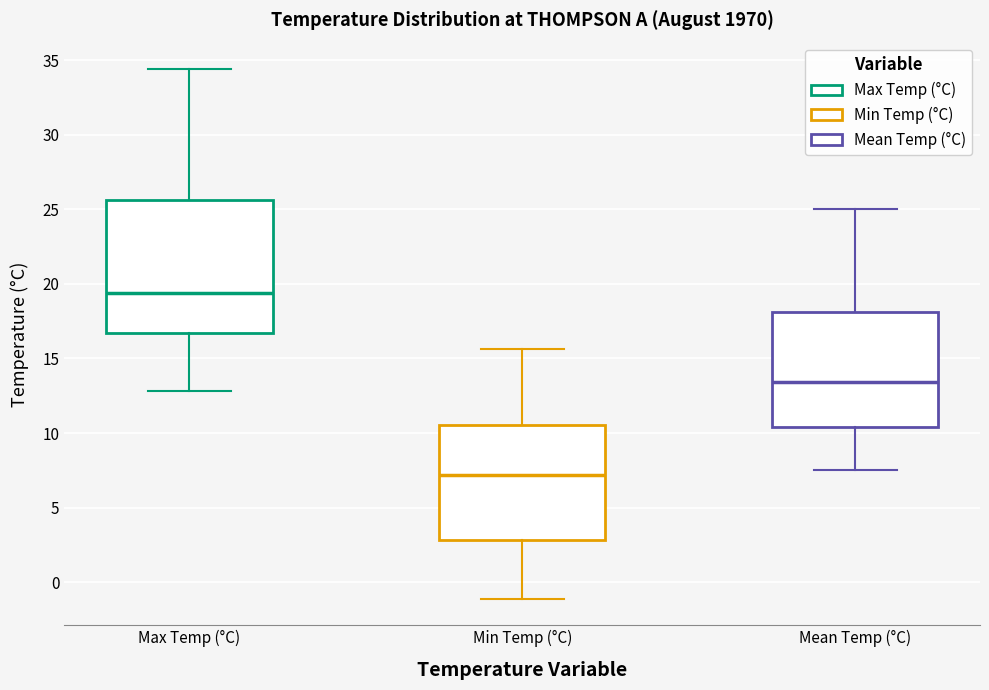

Where does the lower whisker of the box for Max Temp (°C) end on the y-axis? The values are not printed on the chart, so give them approximately, as read against the axis.

13.0